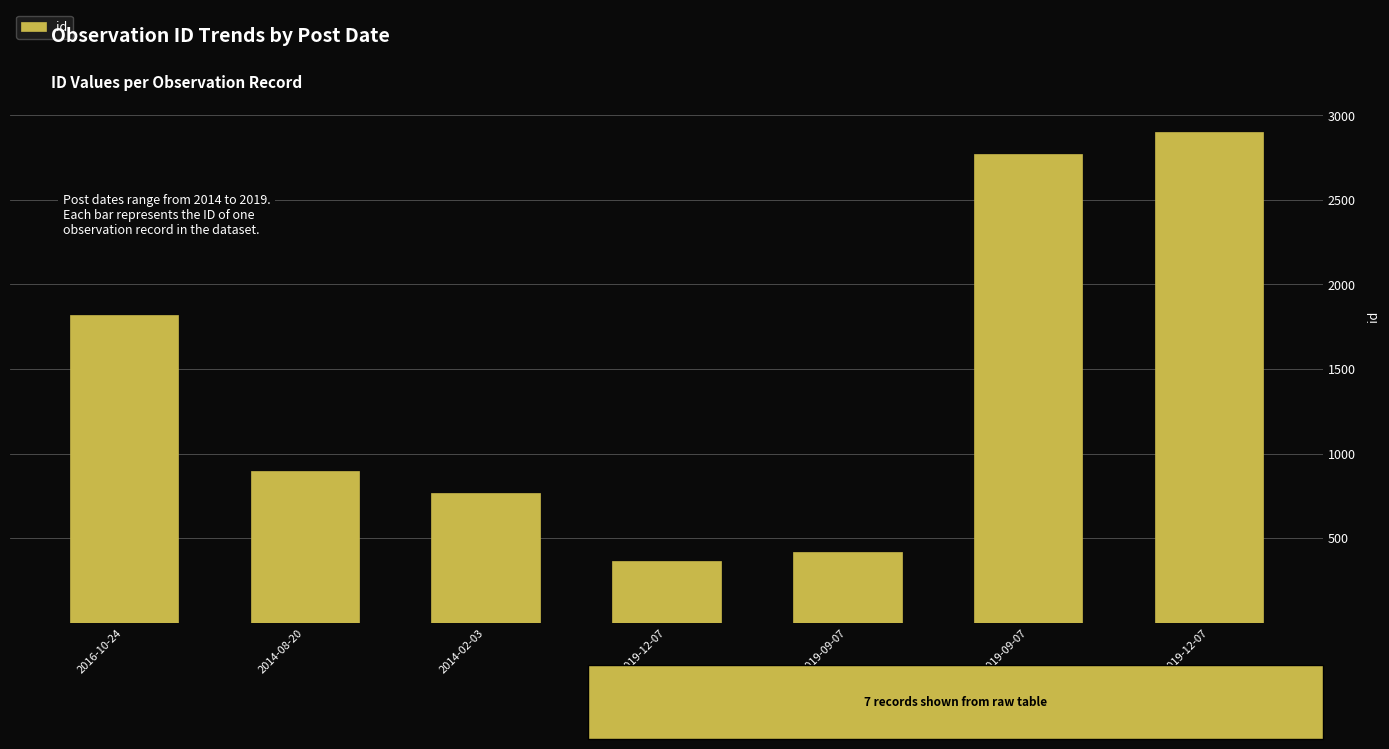

What is the change in value from 2019-12-07 to 2019-09-07?

+55